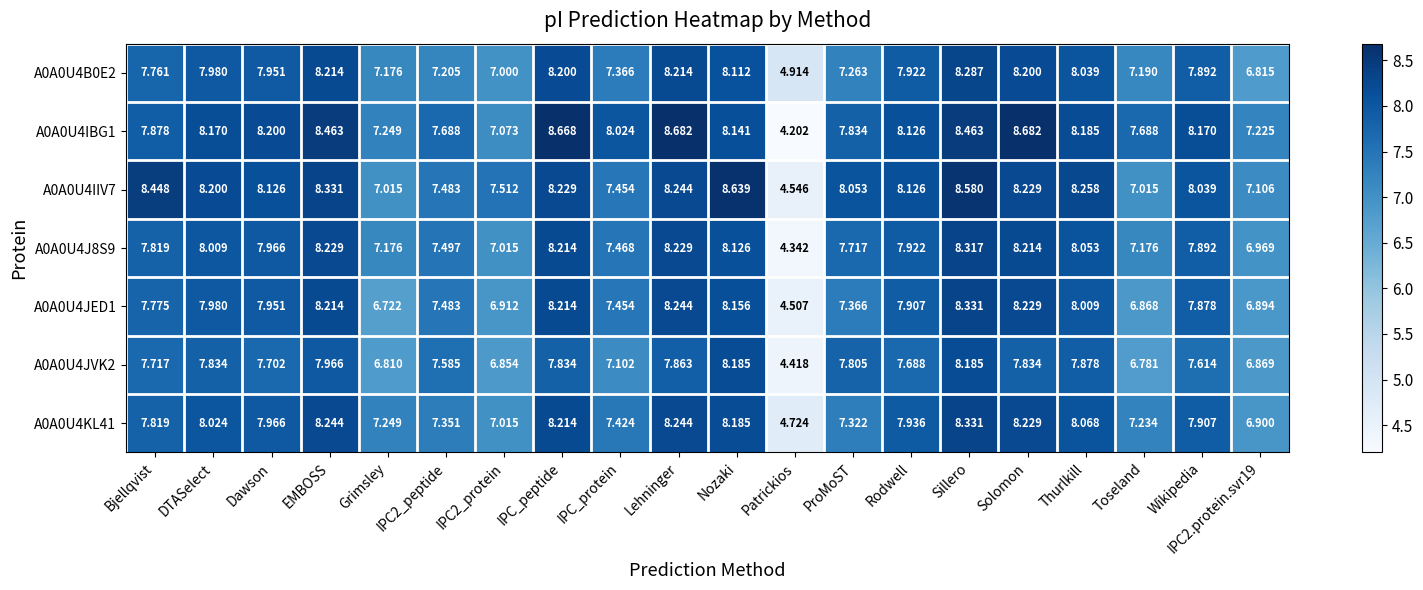

Which label corresponds to the smallest value in the chart?

Patrickios